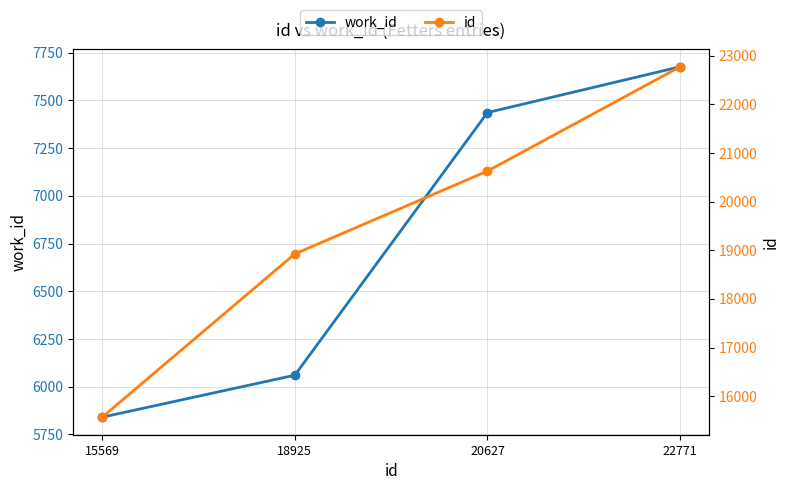

List the series in order of their peak value, lowest first.

work_id, id